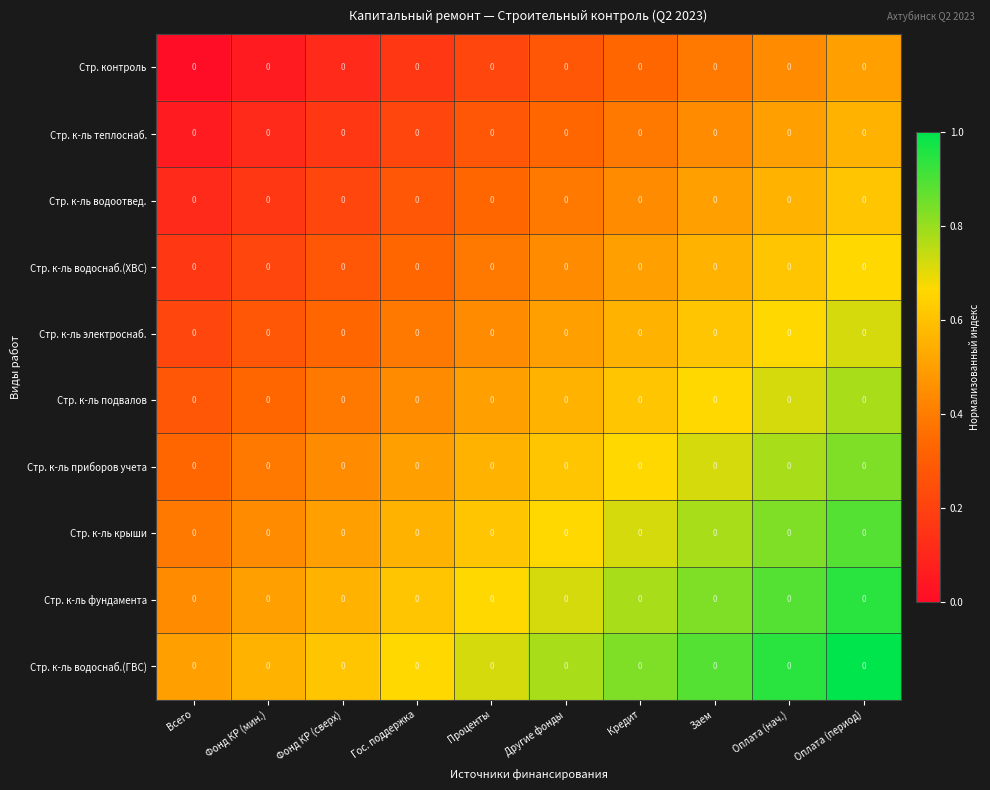

How many Стр. контроль values are between 0 and 1?

10